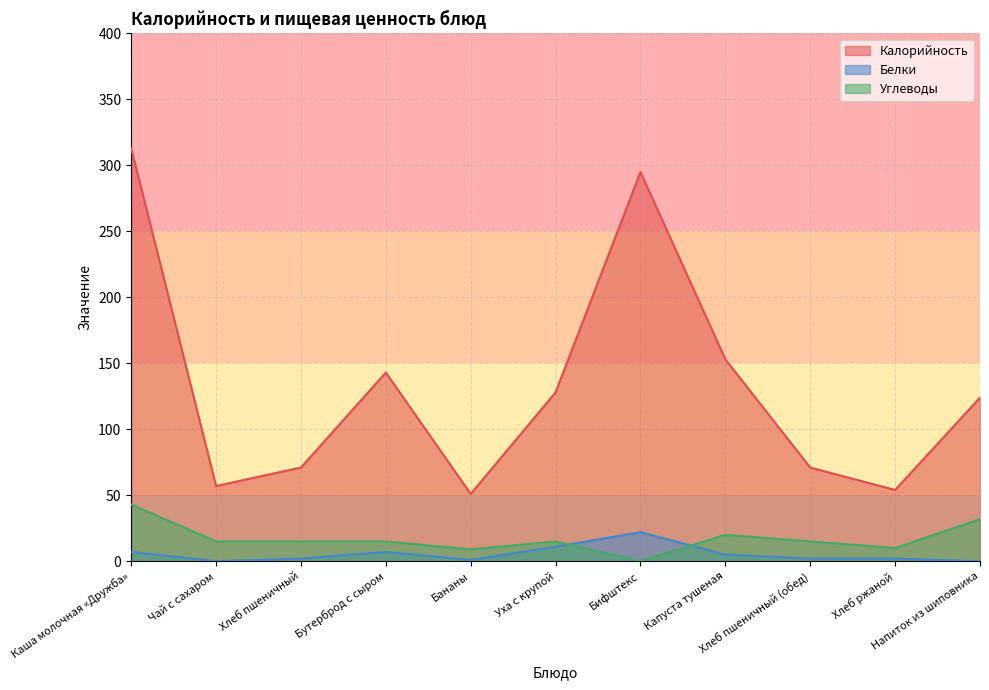

How many data points does each series have?

11